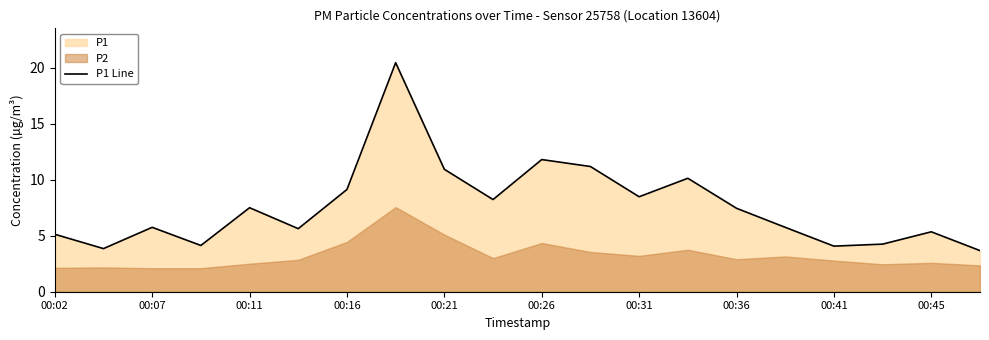

The P1 Line series shows 7.1 at 00:02. True or false?

False